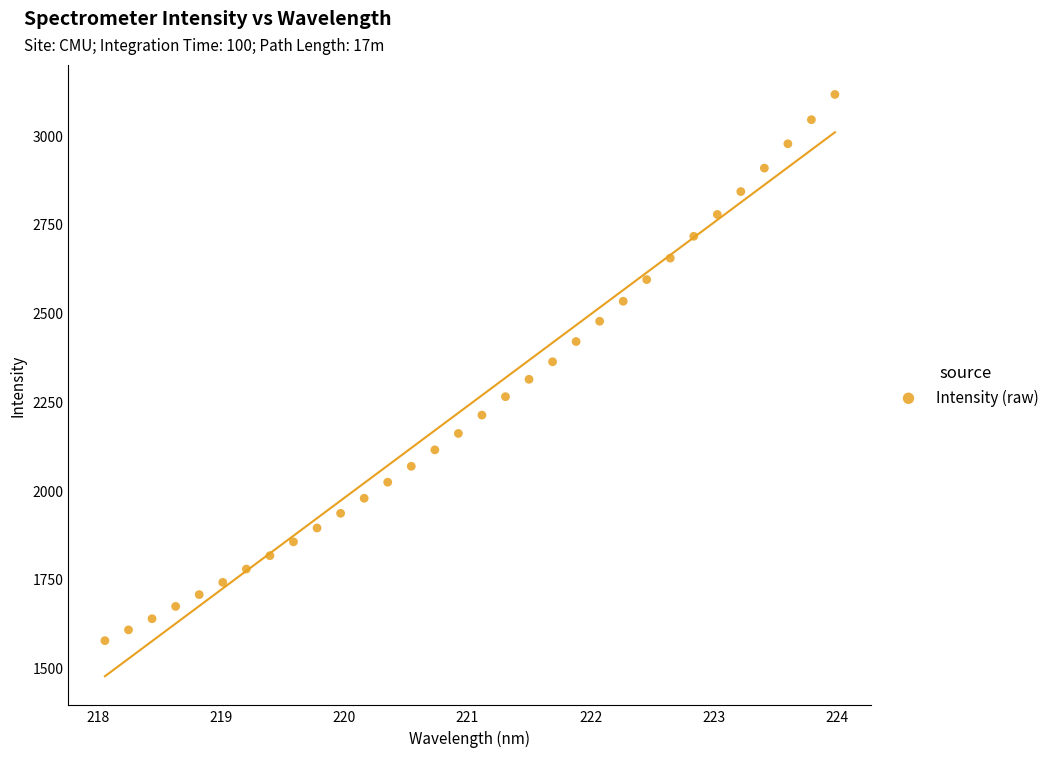

What is the range of X values (max minus min)?

5.9